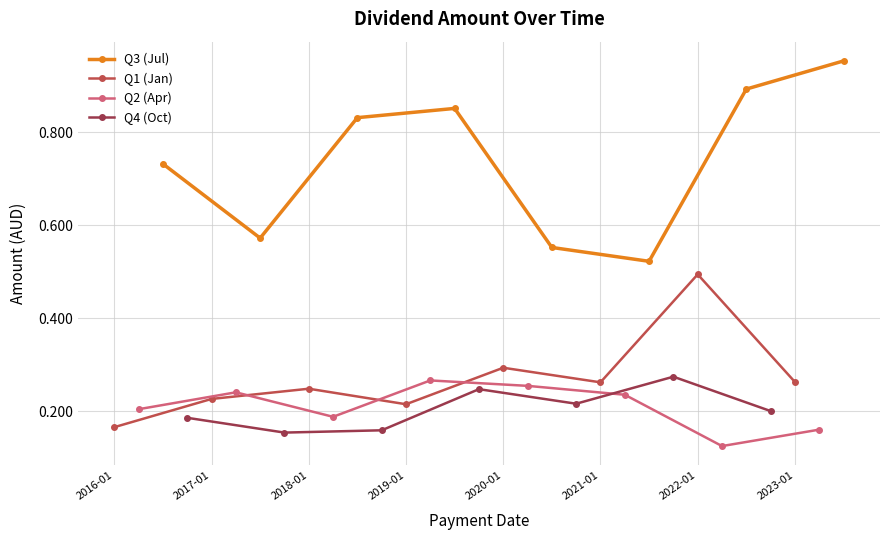

In Q3 (Jul), how many points are lower than both neighbors (excluding endpoints)?

2